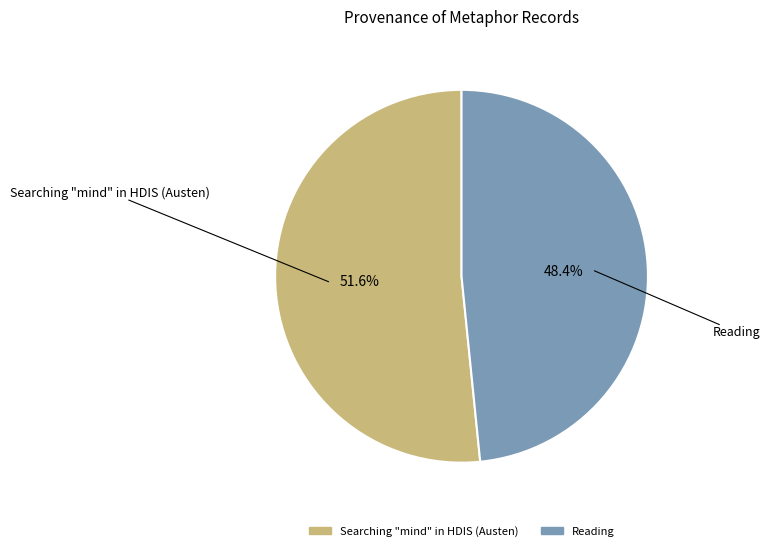

Is there a majority slice in this chart?

Yes